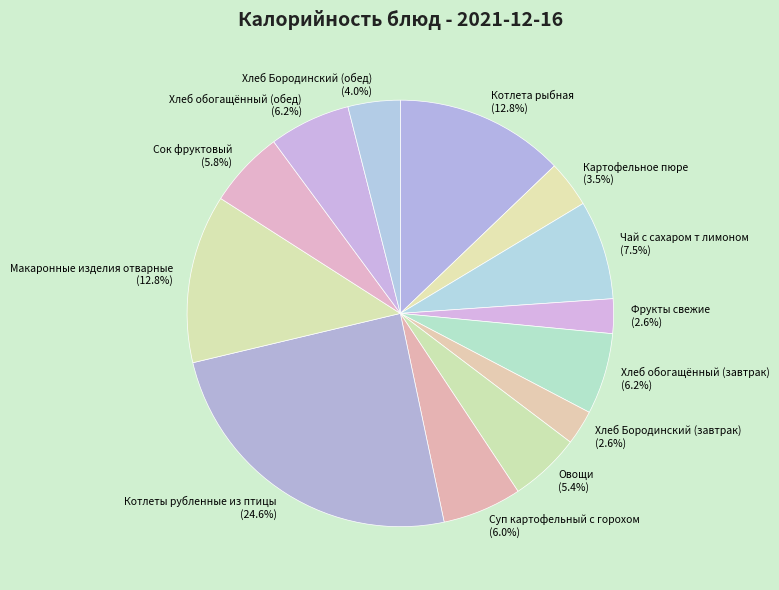

Does any single category account for the majority?

No